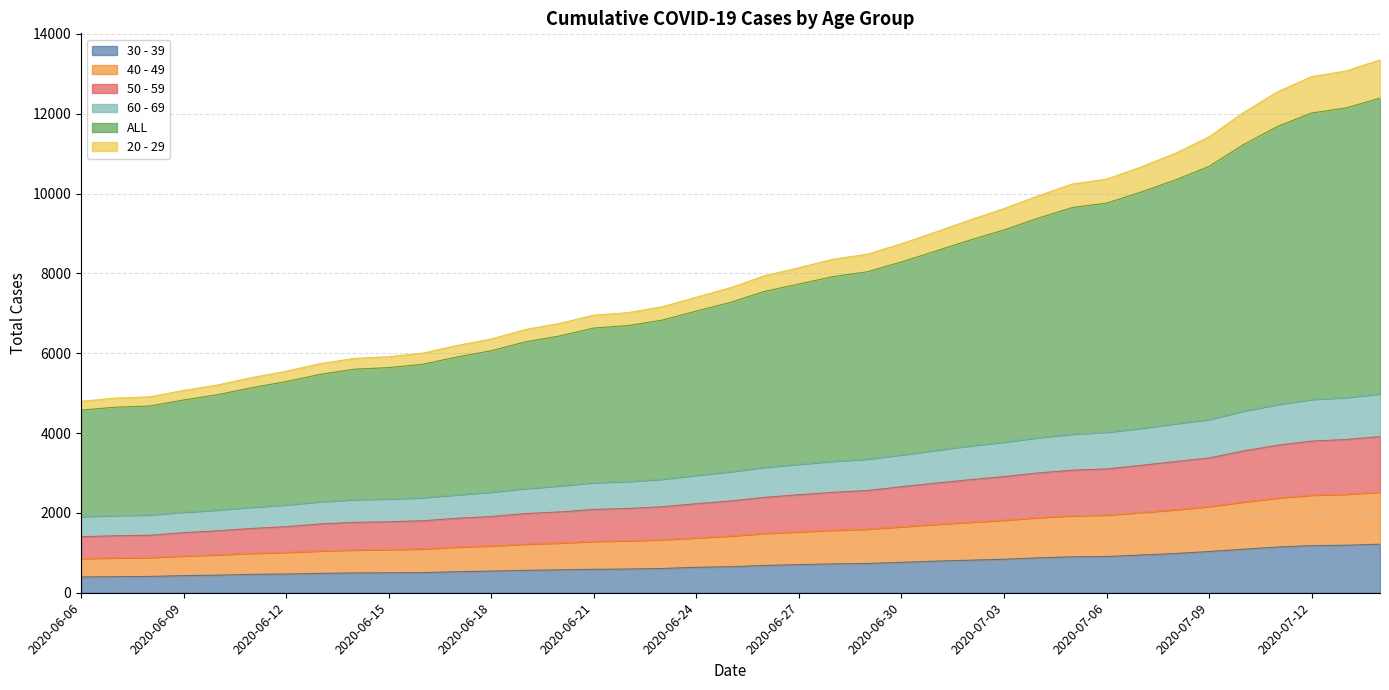

What is the maximum value for 30 - 39?

1217